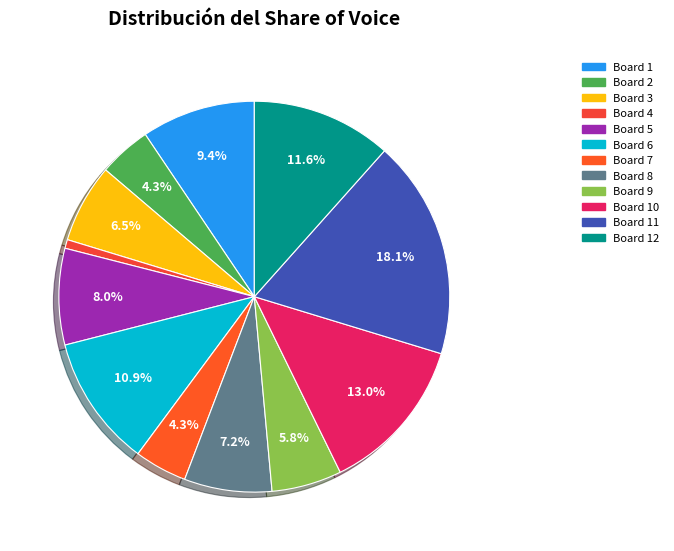

Which slice is the smallest?

4